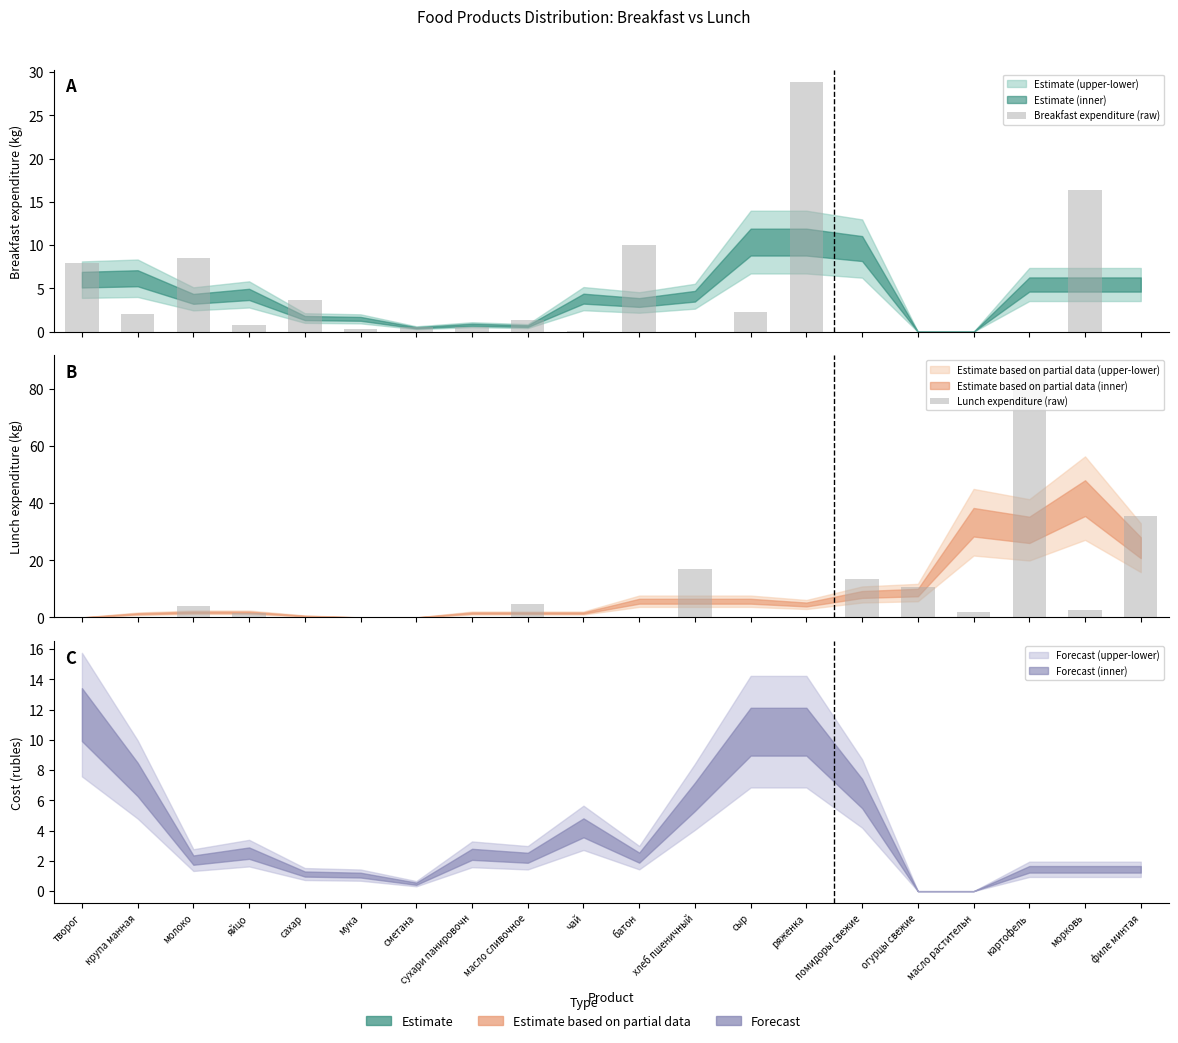

Is the value of Breakfast expenditure (raw) at сухари панировочн greater than the value of Lunch expenditure (raw) at мука?

Yes